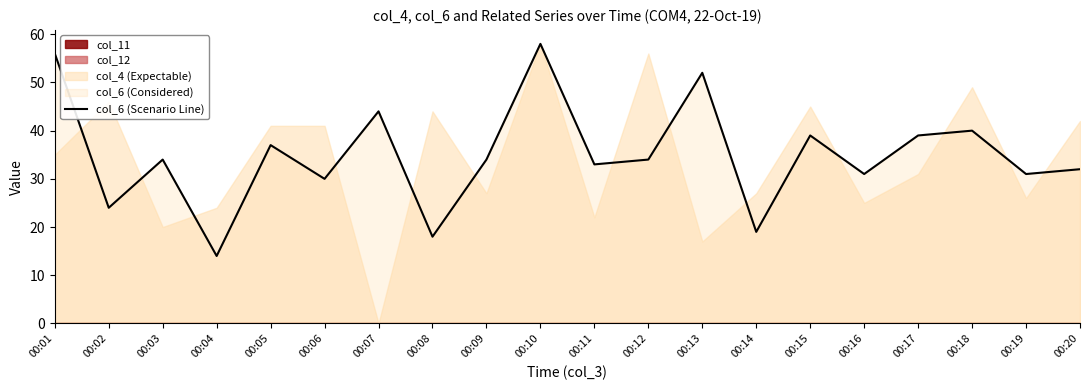

Which category has the lowest value across all series?

00:04